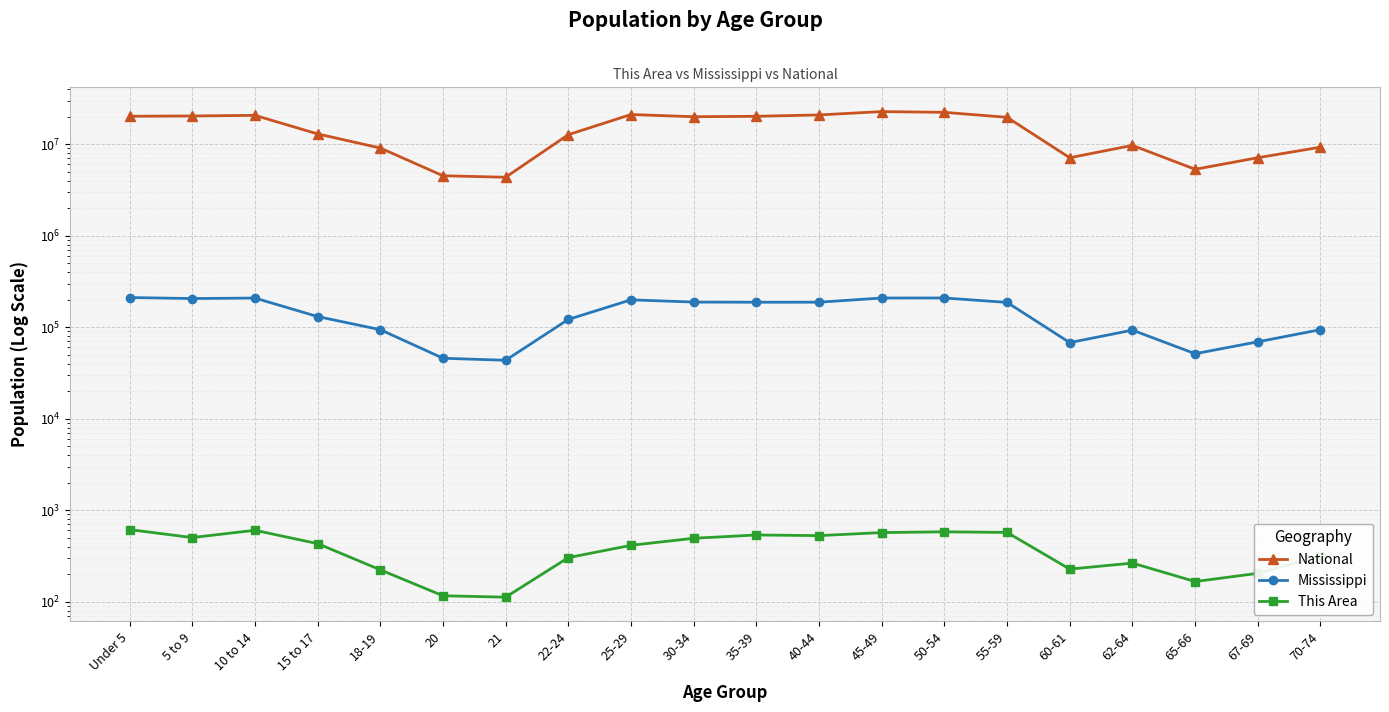

At which category is the sum across all series the highest?

45-49